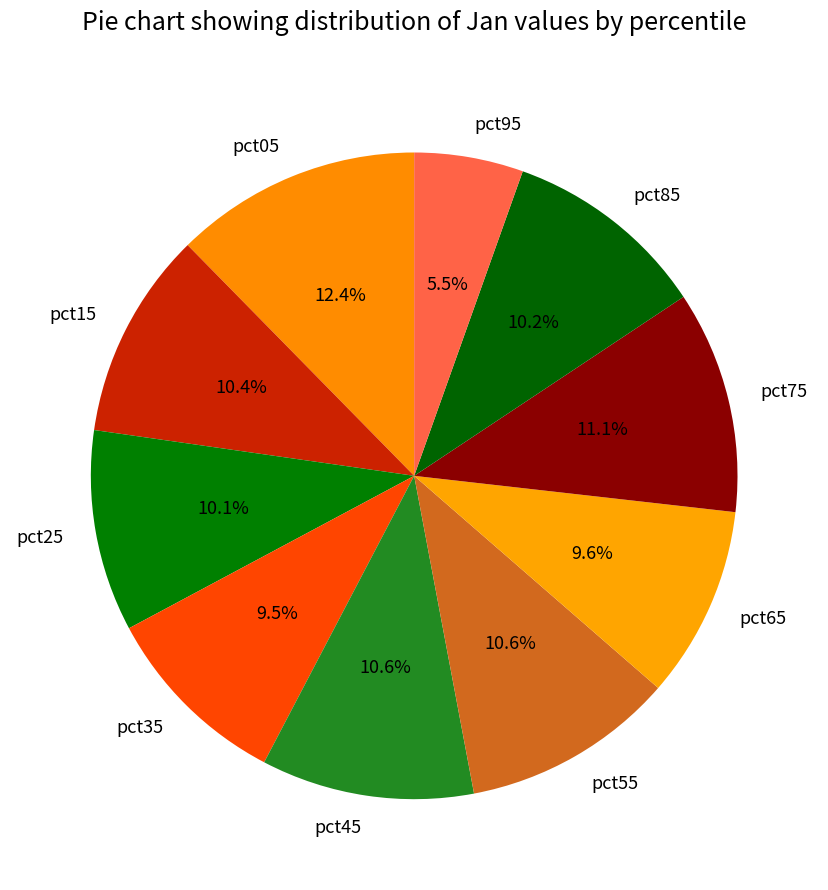

Which category has the biggest portion of the pie?

pct05